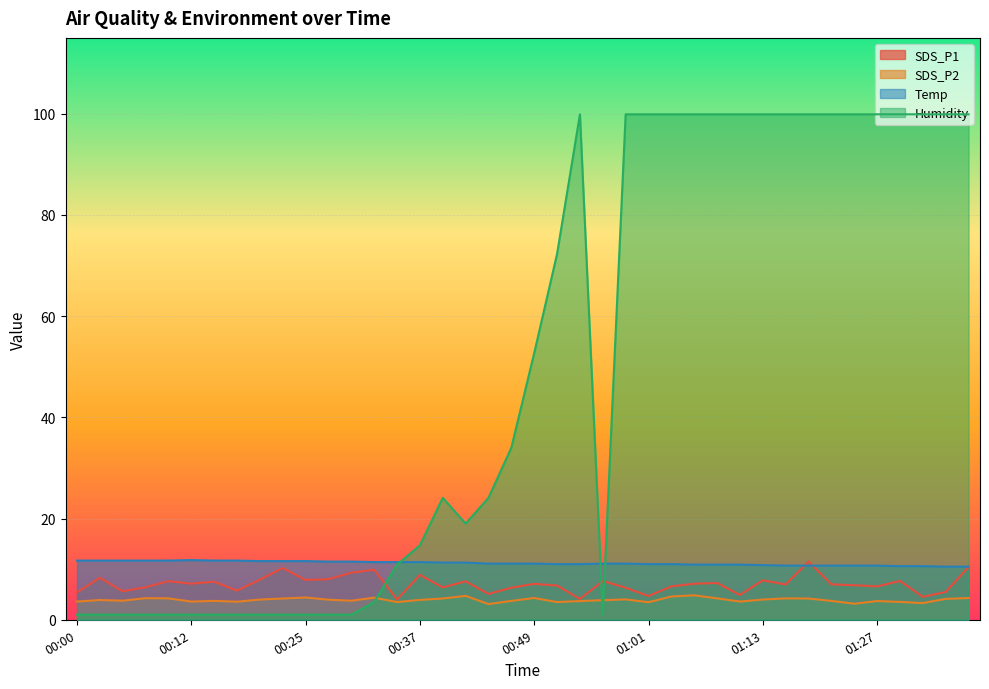

List the series in order of their peak value, highest first.

Humidity, Temp, SDS_P1, SDS_P2